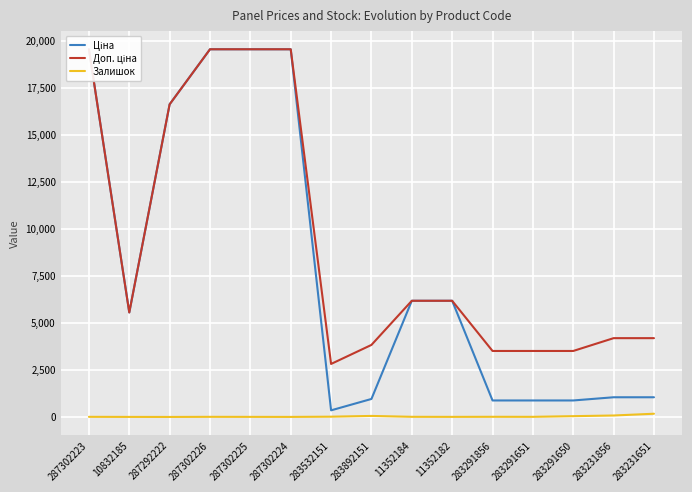

What is the label of the 9th point from the left?

11352184